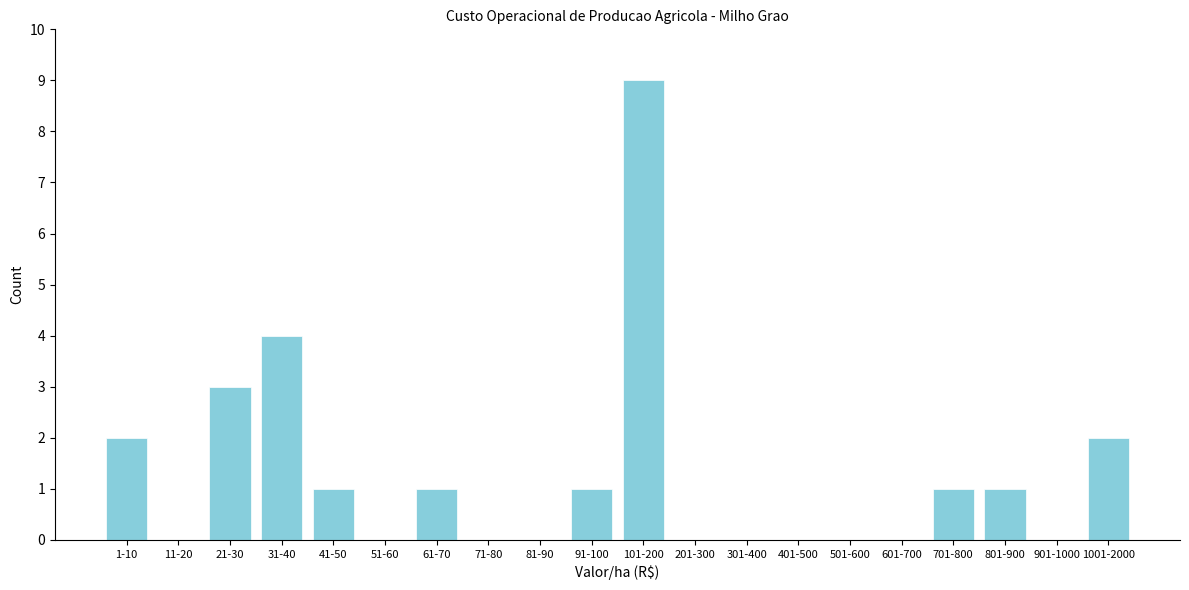

Reading left to right, what are all the values shown in this chart?

1-10=2	11-20=0	21-30=3	31-40=4	41-50=1	51-60=0	61-70=1	71-80=0	81-90=0	91-100=1	101-200=9	201-300=0	301-400=0	401-500=0	501-600=0	601-700=0	701-800=1	801-900=1	901-1000=0	1001-2000=2